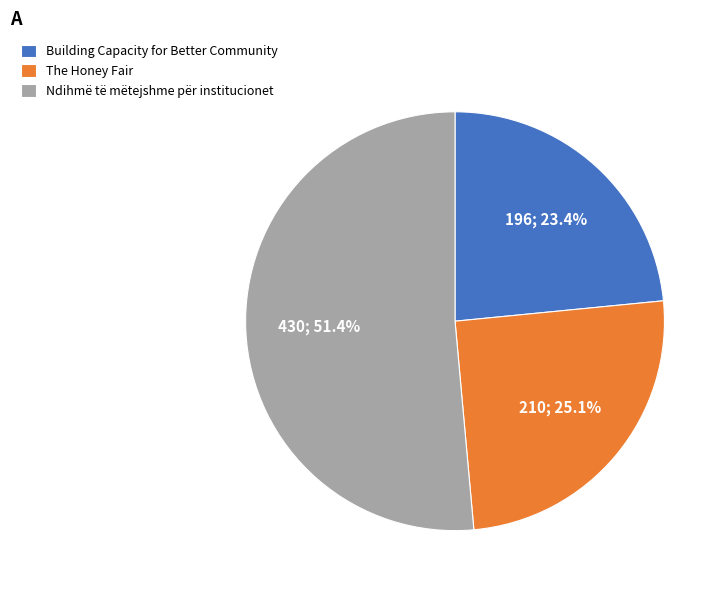

Approximately how many times larger is the value at Ndihmë të mëtejshme për institucionet compared to Building Capacity for Better Community?

2.2